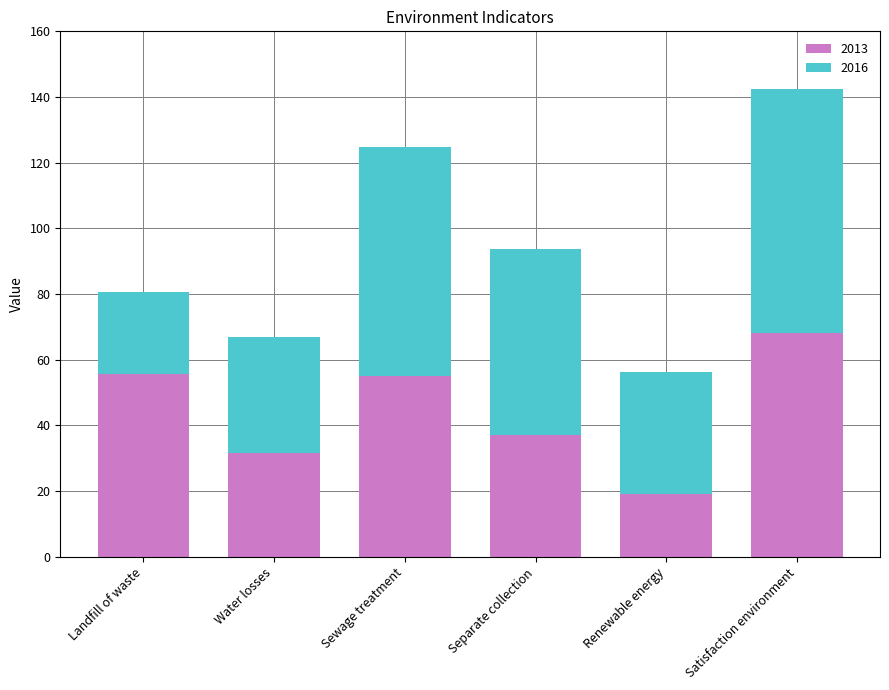

Is it true that 2013 equals 37.2 at Separate collection?

True